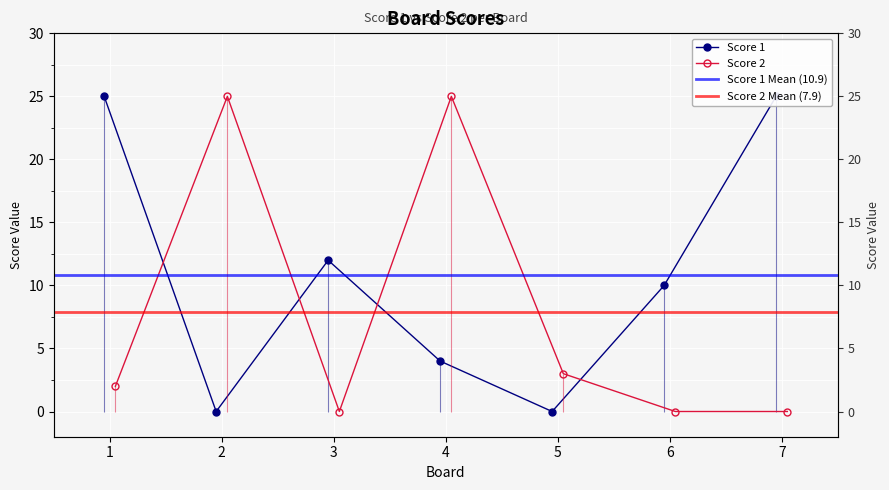

Which has a higher value, 4 or 6?

6